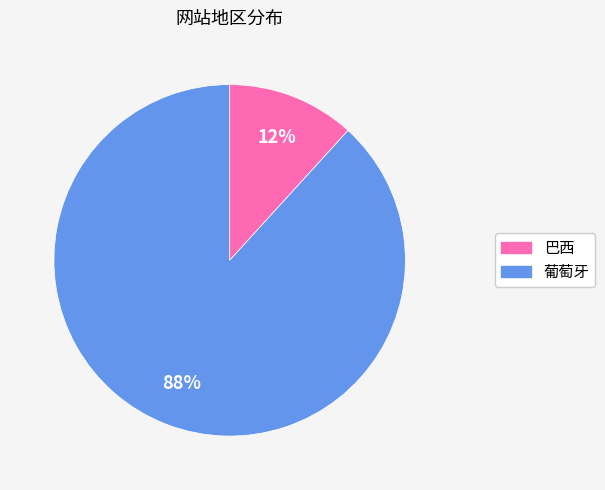

Is it true that 葡萄牙 is 88% of the pie?

True